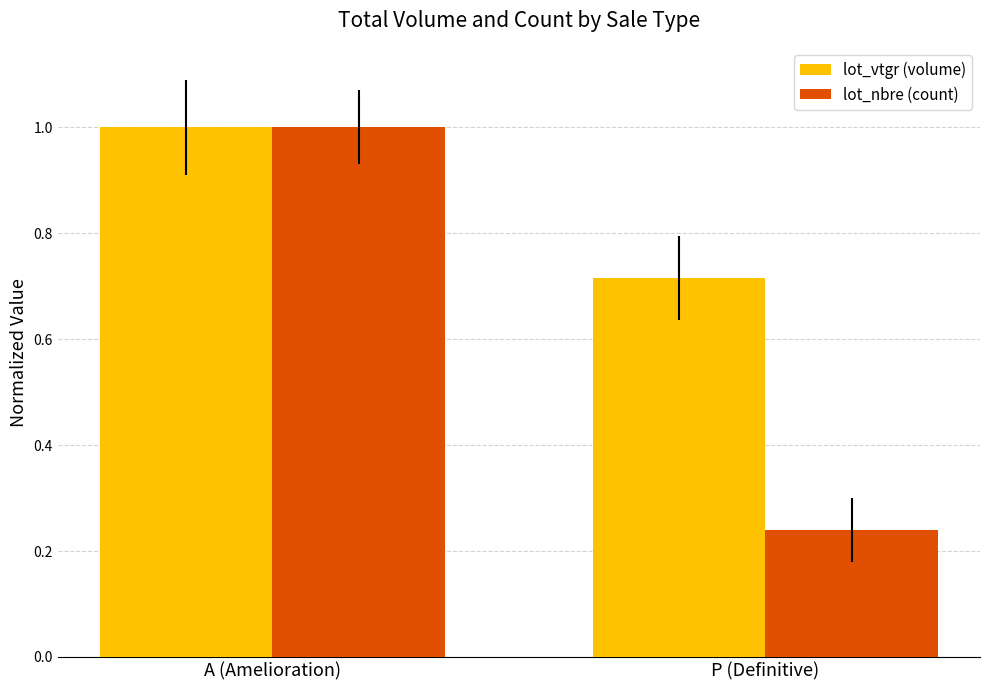

How many distinct data groups are displayed?

2